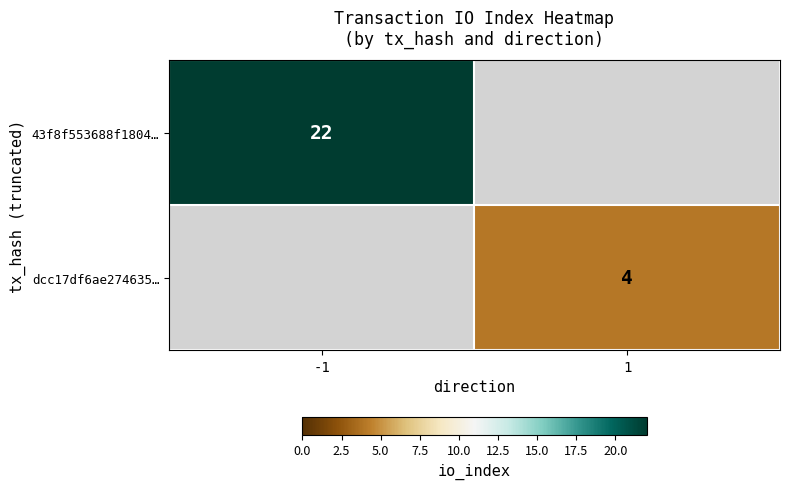

The value of 43f8f553688f1804… at -1 is 22. True or false?

True